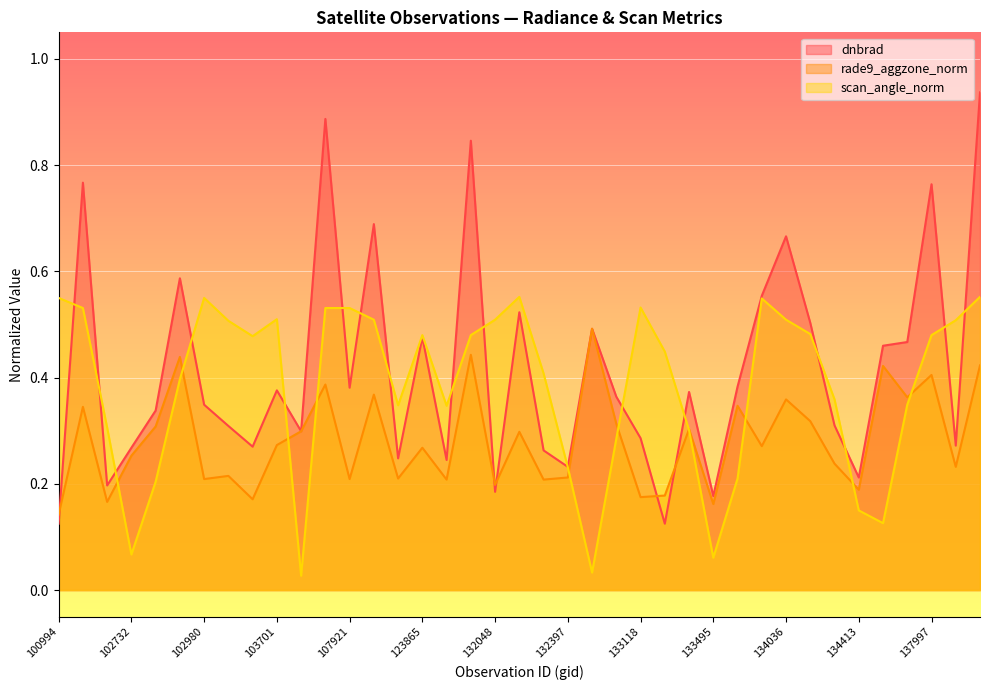

The rade9_aggzone_norm series shows 0.3 at 123865. True or false?

True